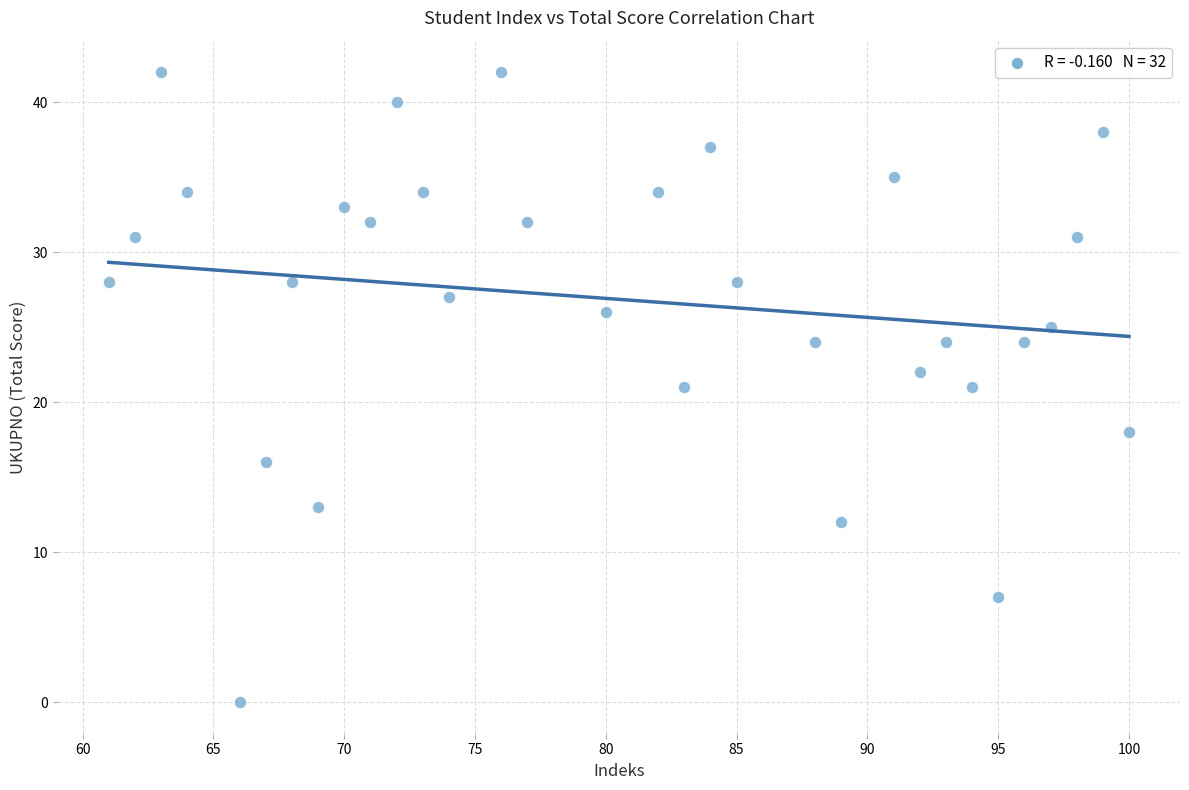

What is the range of X values (max minus min)?

39